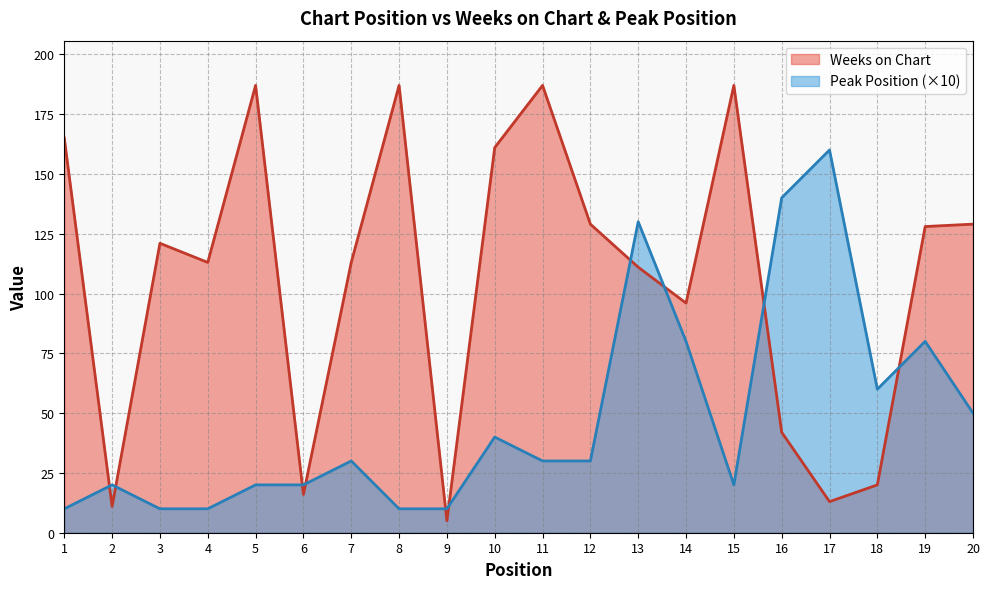

How many categories are shown in the chart?

20